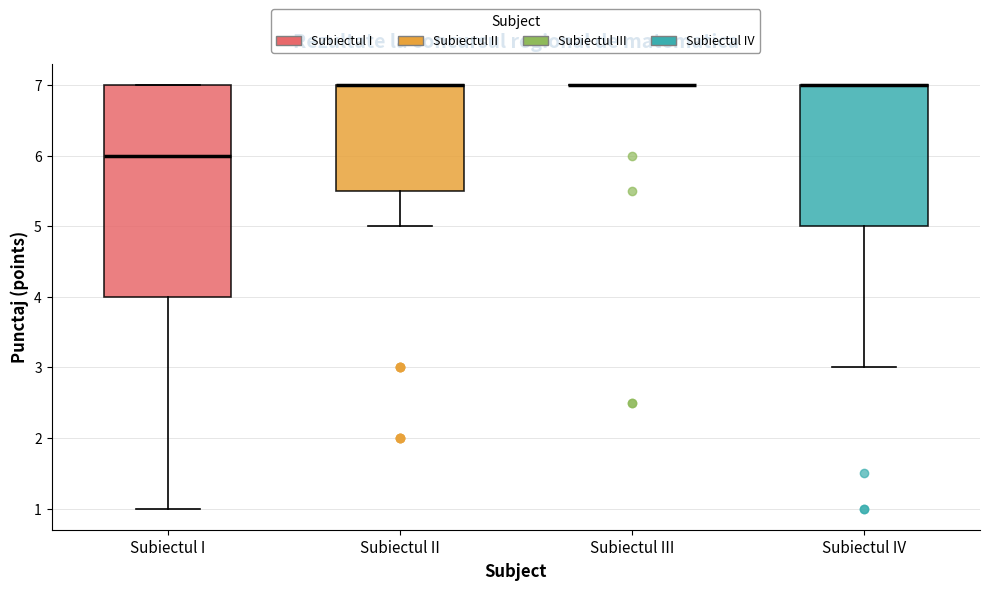

Reading left to right, transcribe this box plot: for each box, give where its median line is, the range the box spans, and where its two whiskers end, as read against the y-axis. The values are not printed on the chart, so give them approximately, as read against the axis.

Subiectul I: median 6.0, box 4.0 to 7.0, whiskers 1.0 to 7.0
Subiectul II: median 7.0 (drawn on the box's upper edge), box 5.5 to 7.0, whiskers 5.0 to 7.0
Subiectul III: box collapsed to a line at 7.0, whiskers 7.0 to 7.0
Subiectul IV: median 7.0 (drawn on the box's upper edge), box 5.0 to 7.0, whiskers 3.0 to 7.0